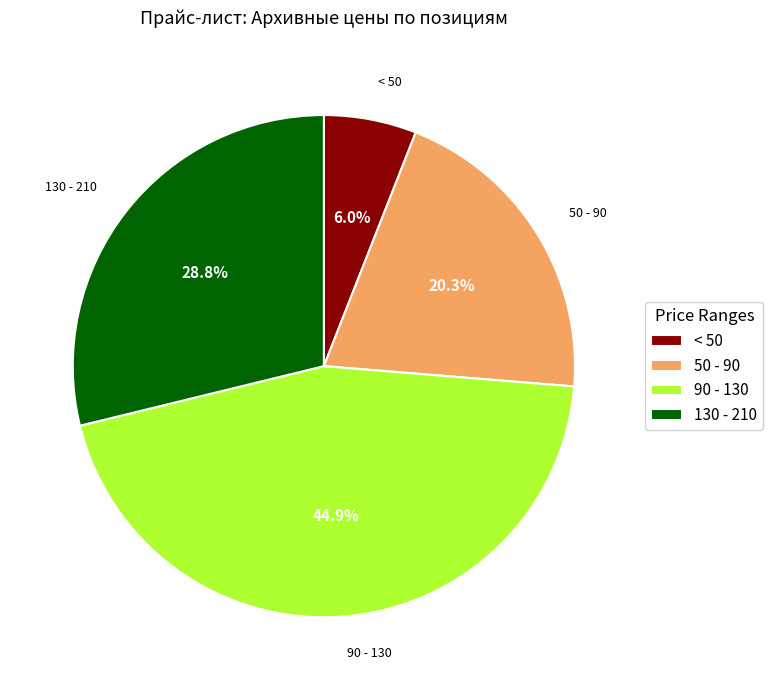

Which category has the biggest portion of the pie?

90 - 130